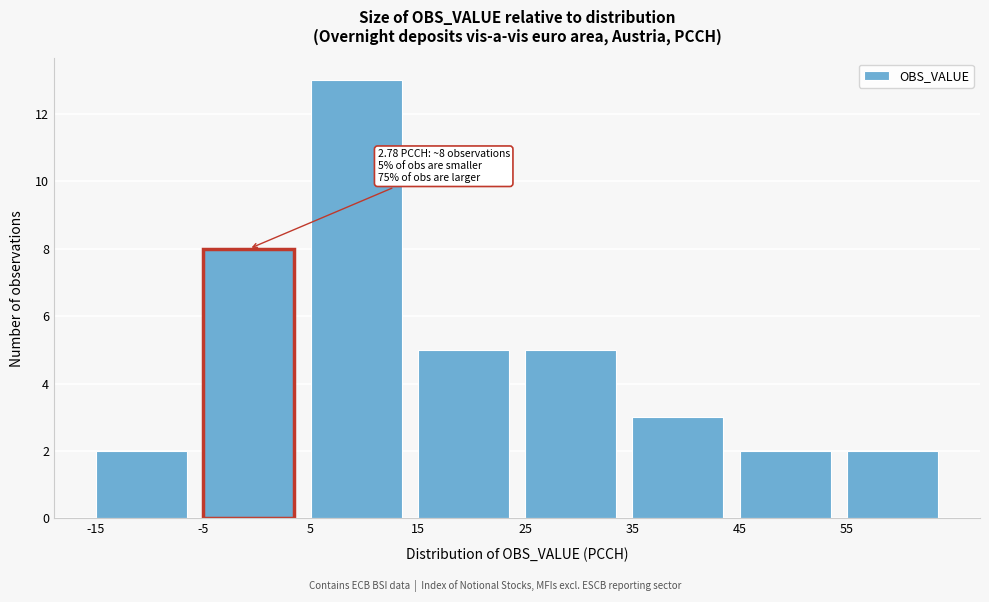

Which range on the x-axis has the tallest bar?

5 to 15